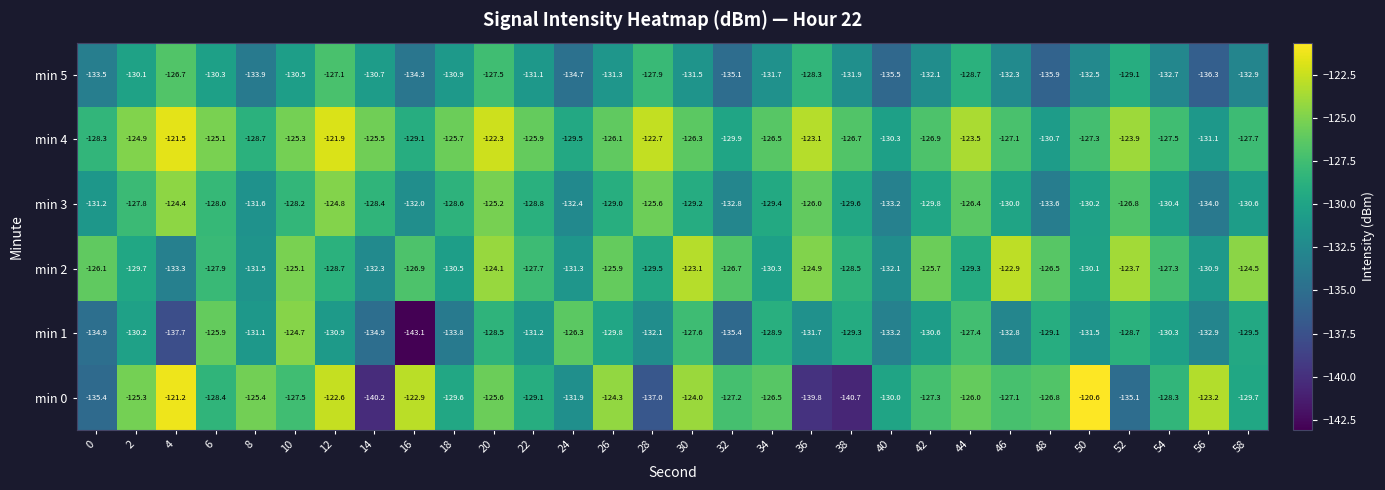

What value does the min 1 series have at 22?

-131.2